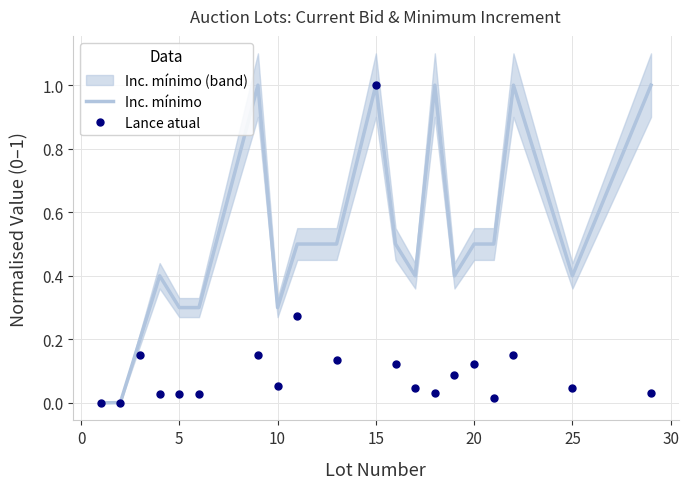

The Inc. mínimo series shows 0.5 at 20. True or false?

True